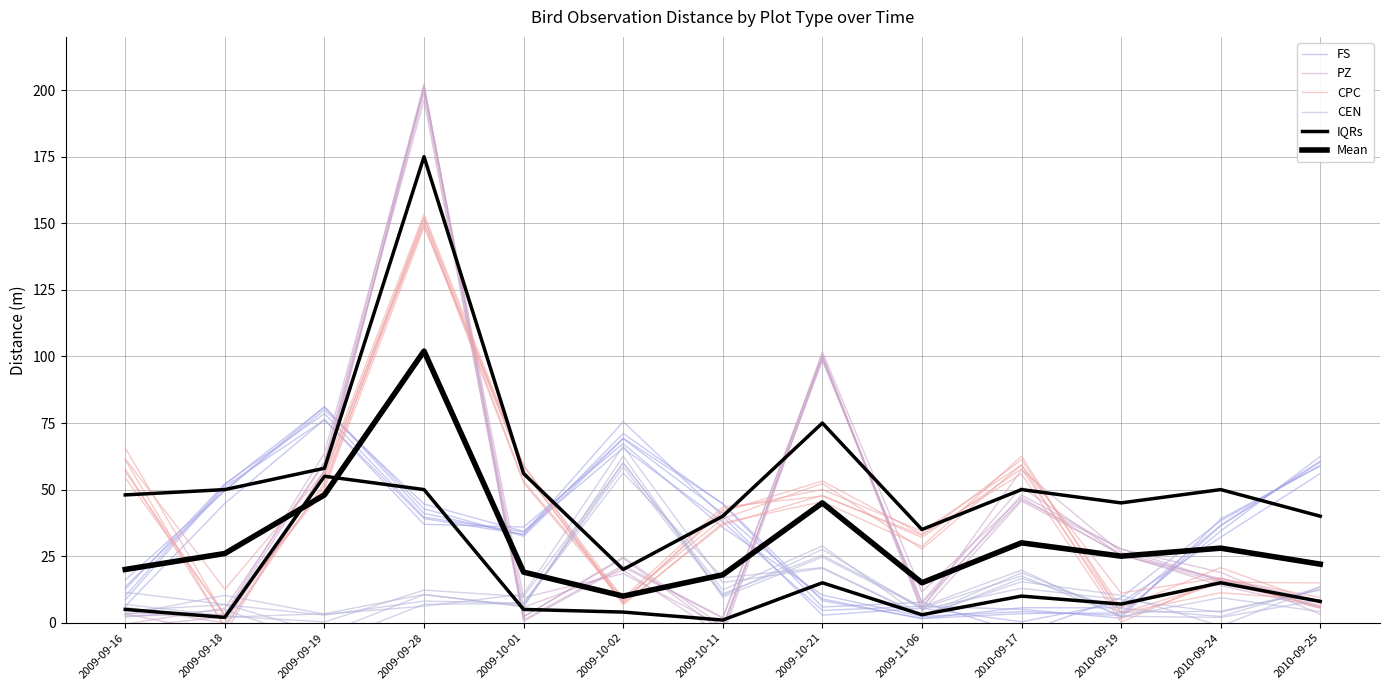

True or false: FS and CEN cross at least once.

True